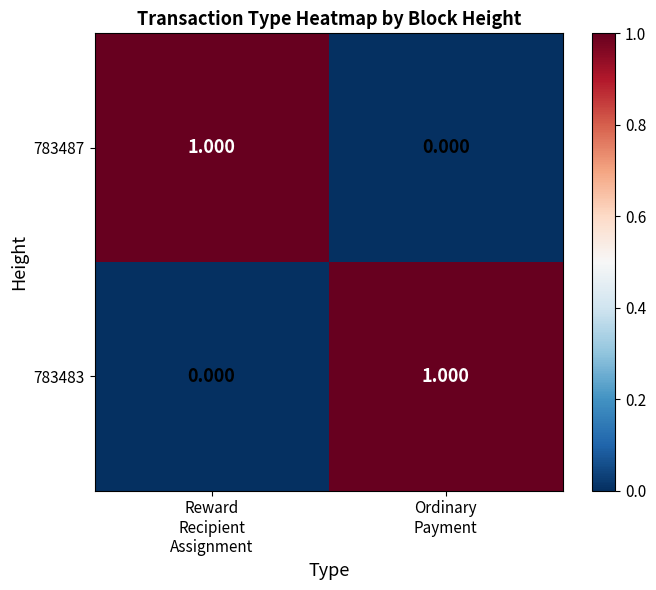

How many series are shown in this chart?

2